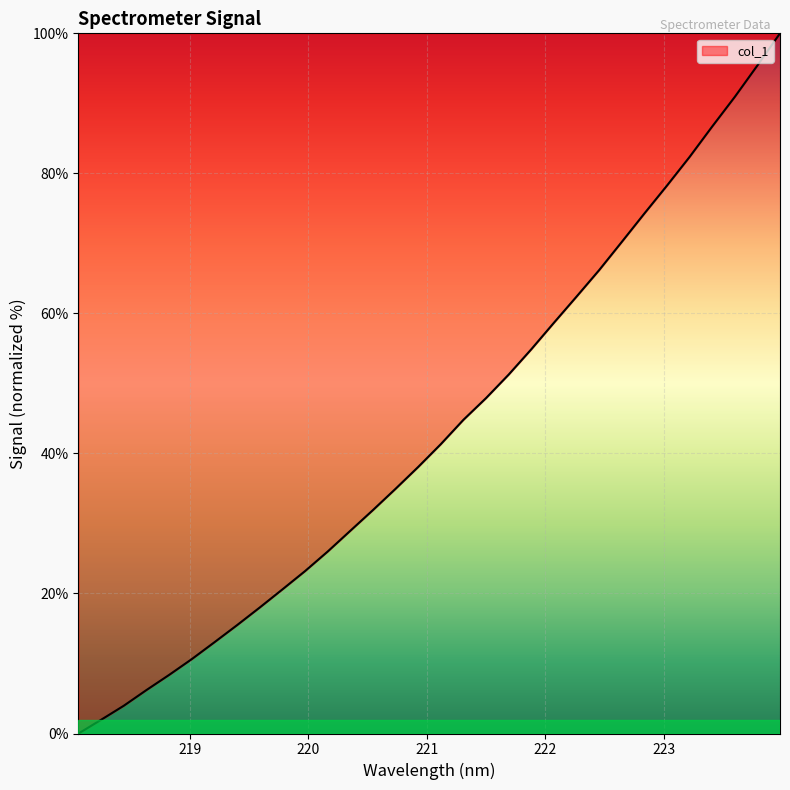

What is the sum of all values?

1386.8